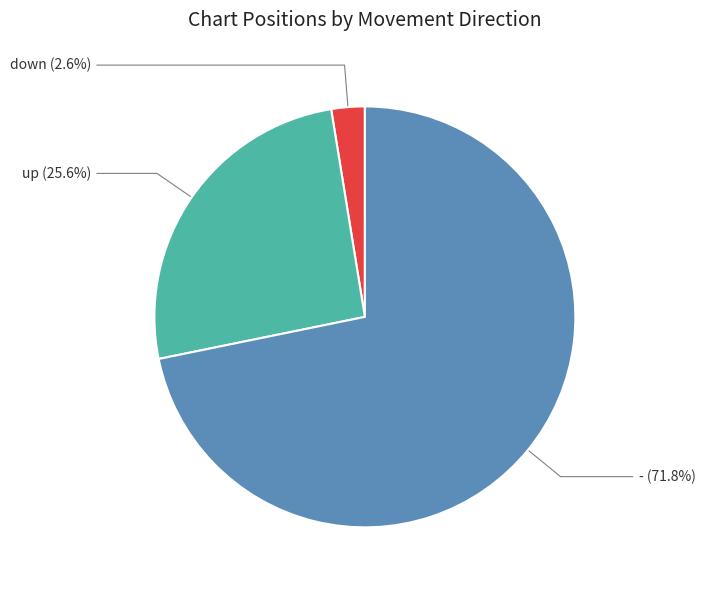

Does down represent more than half of the total?

No